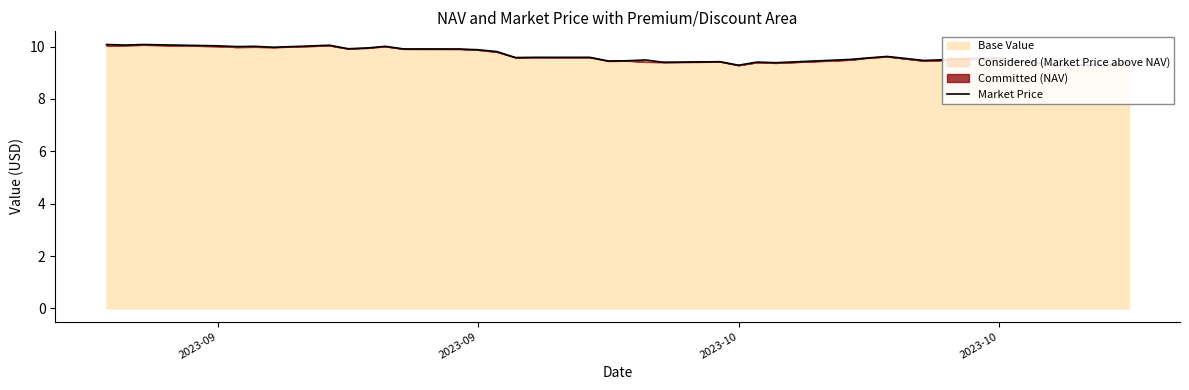

True or false: the data shows 9.3 at 2023-10.

True